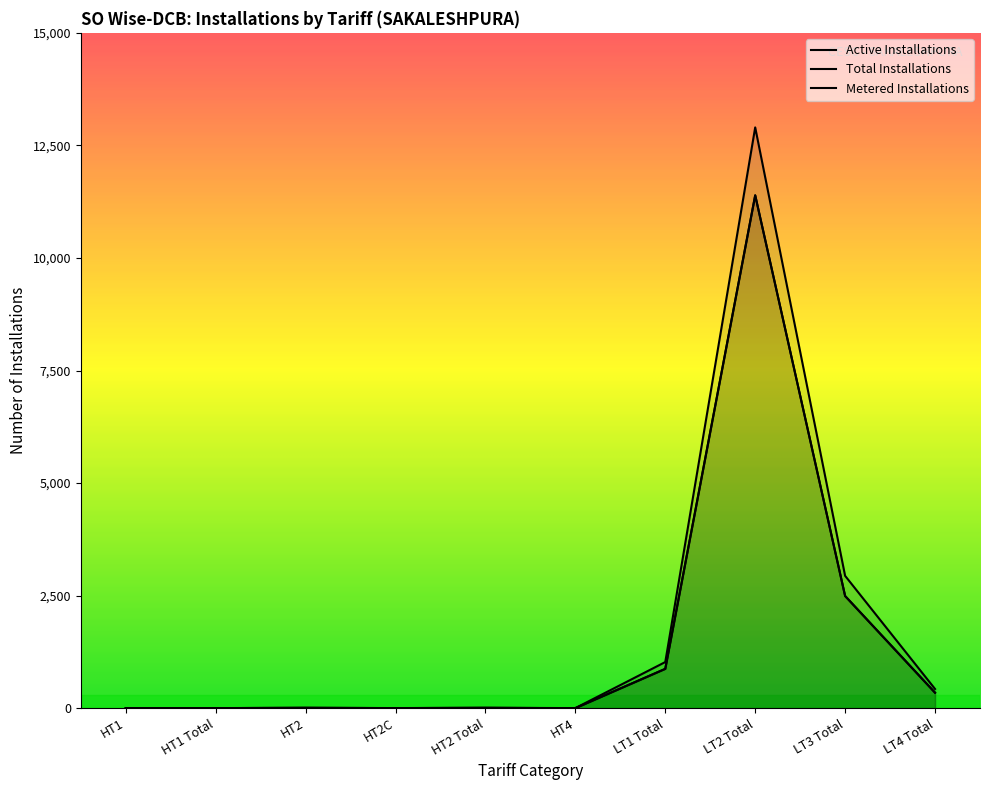

How many data points does each series have?

10